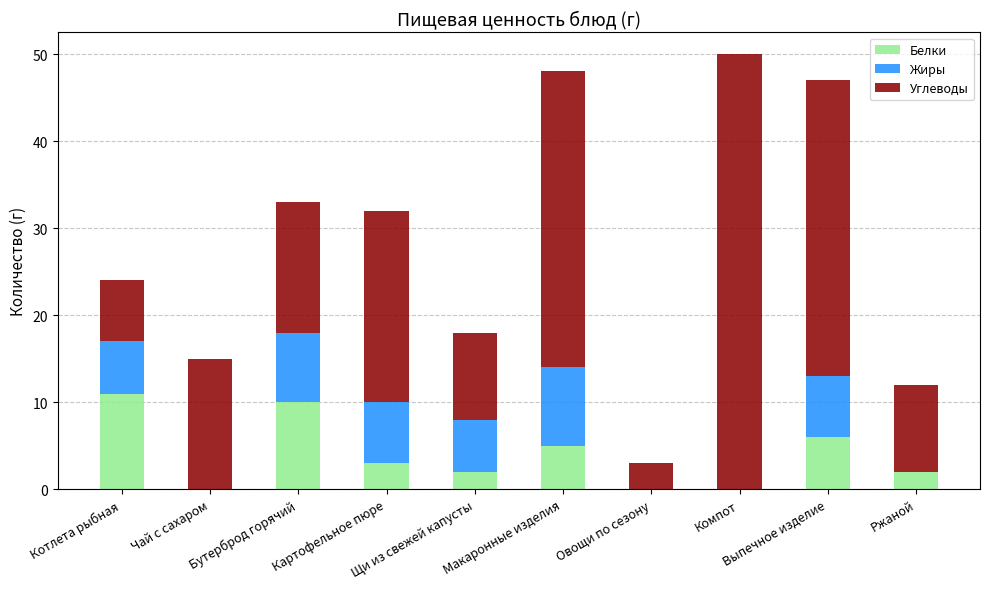

What is the sum of all Белки values?

39